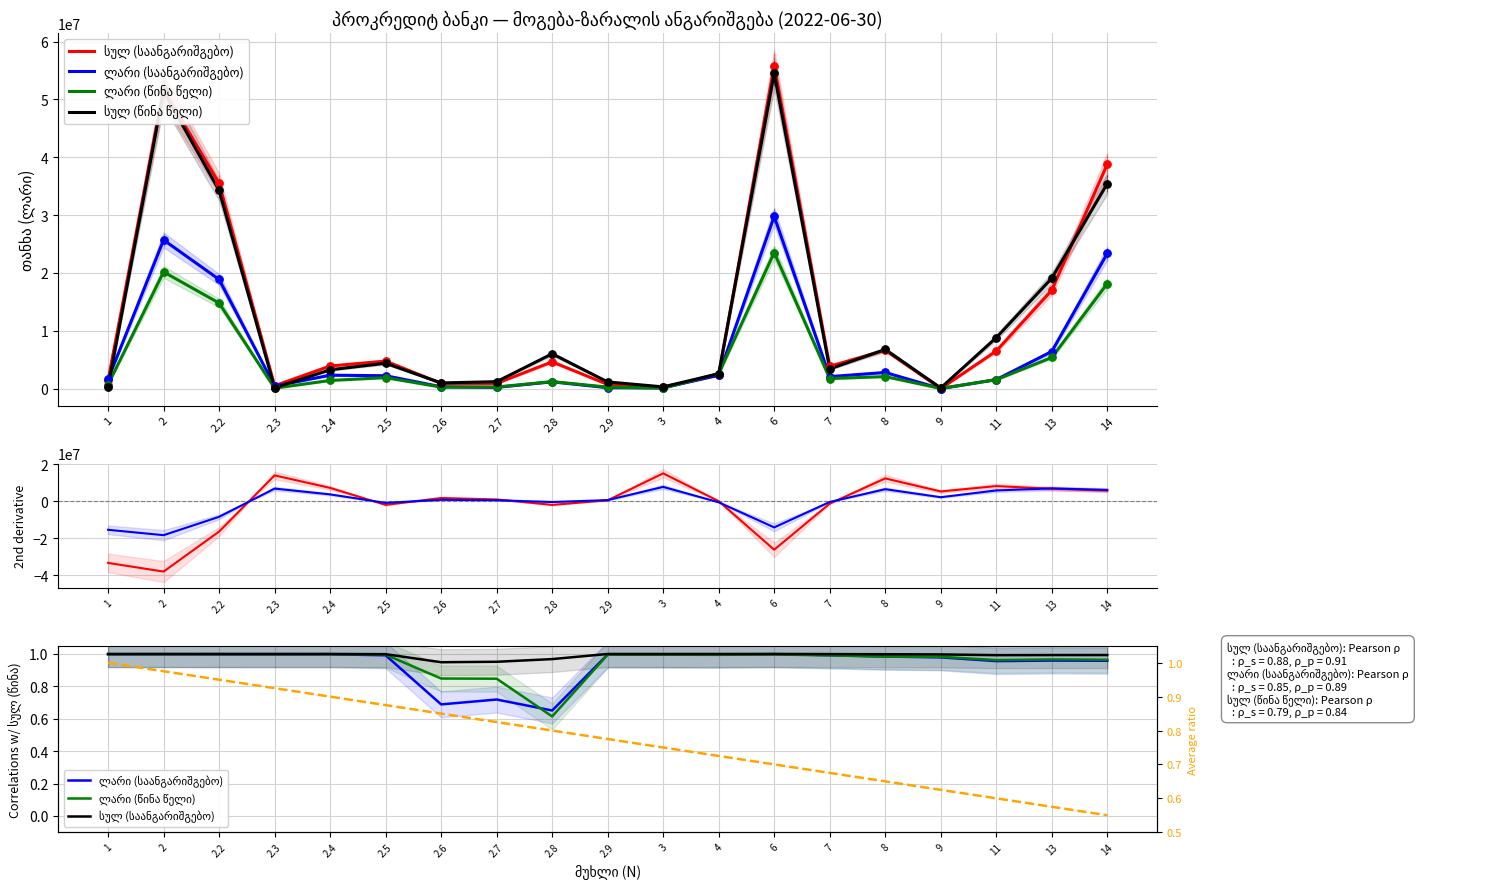

Which series reaches the minimum Y coordinate?

Average ratio